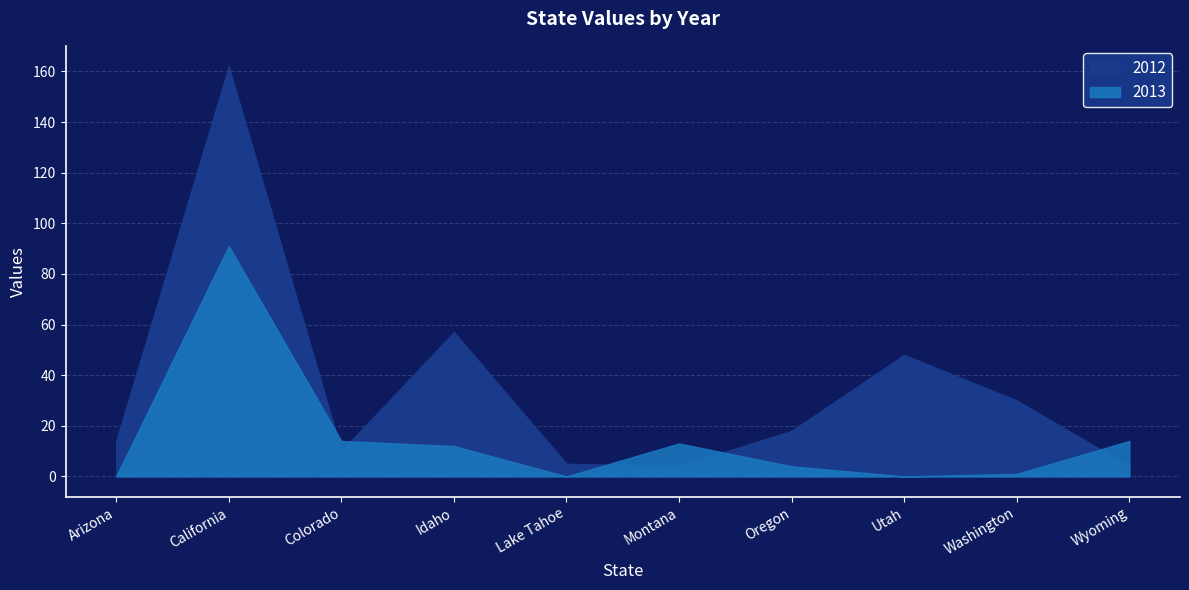

The 2013 series shows 3 at Oregon. True or false?

False